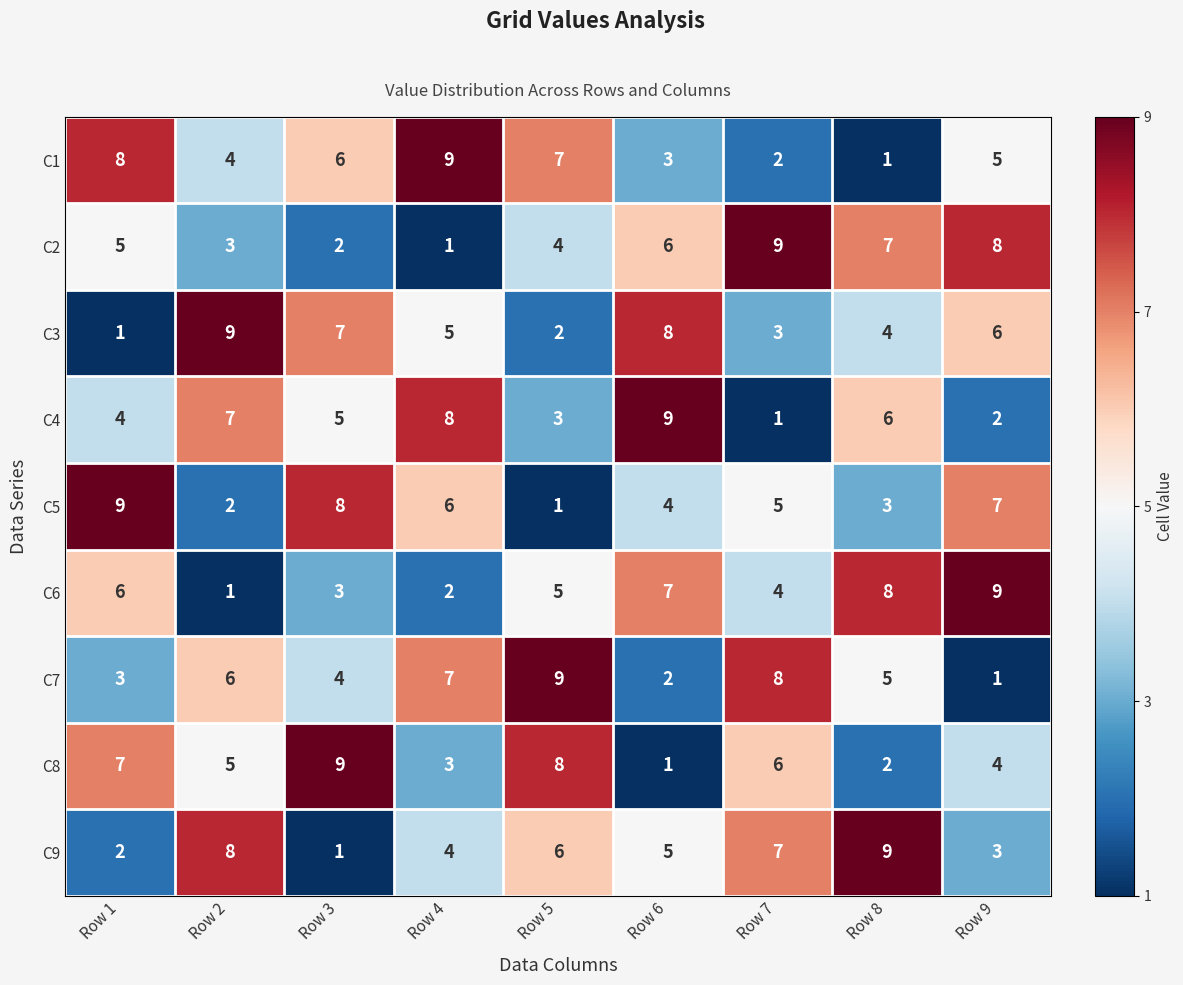

What is the difference between the highest and lowest values at Row 8?

8